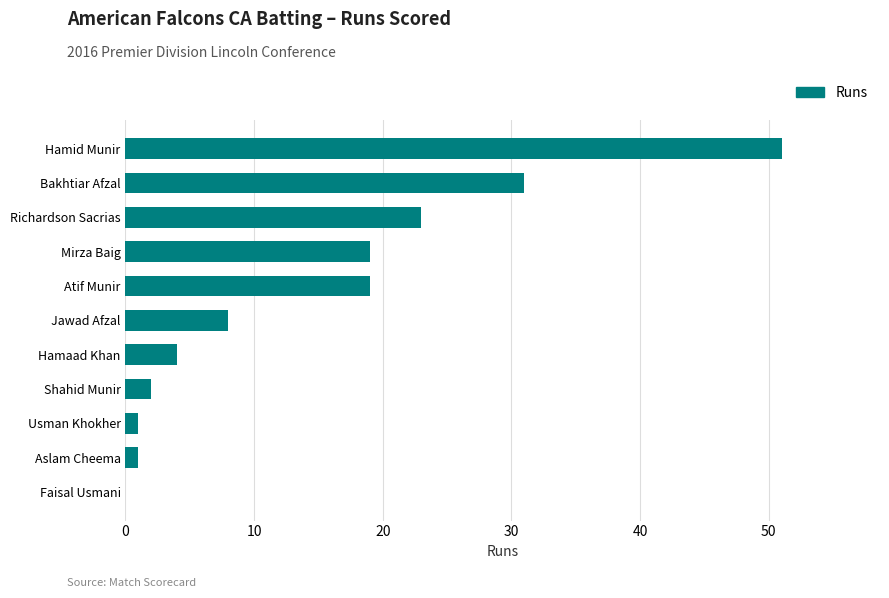

Where is the data nearest to the value 25?

Richardson Sacrias